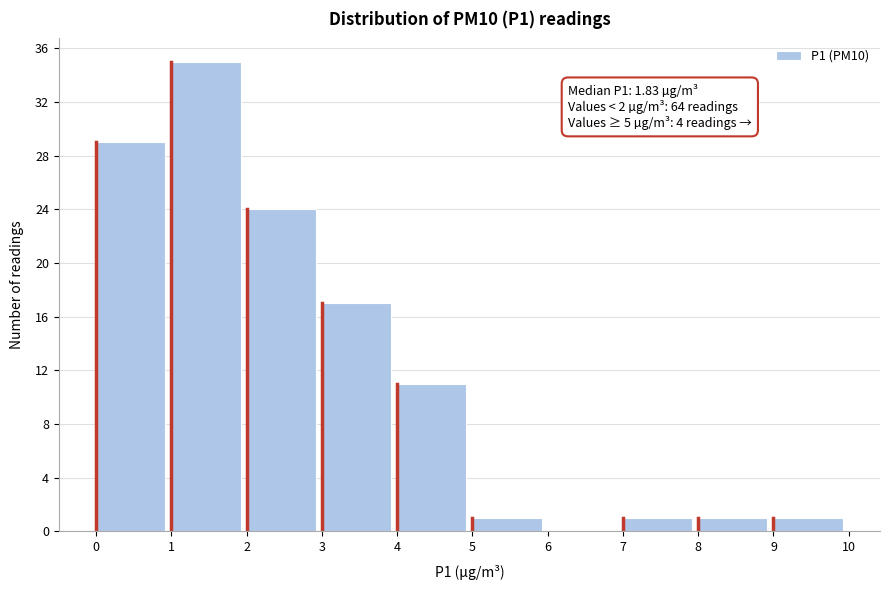

Over which range of the x-axis is the bar tallest?

1 to 2